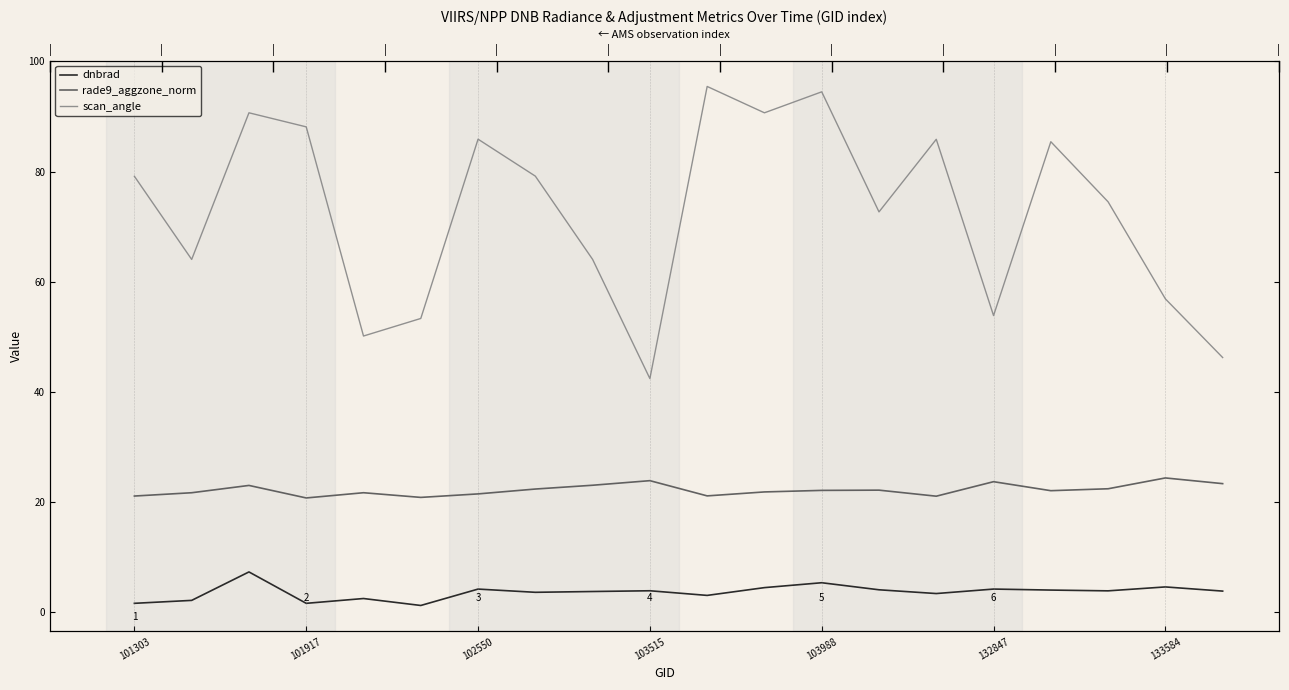

True or false: scan_angle and rade9_aggzone_norm cross at least once.

False